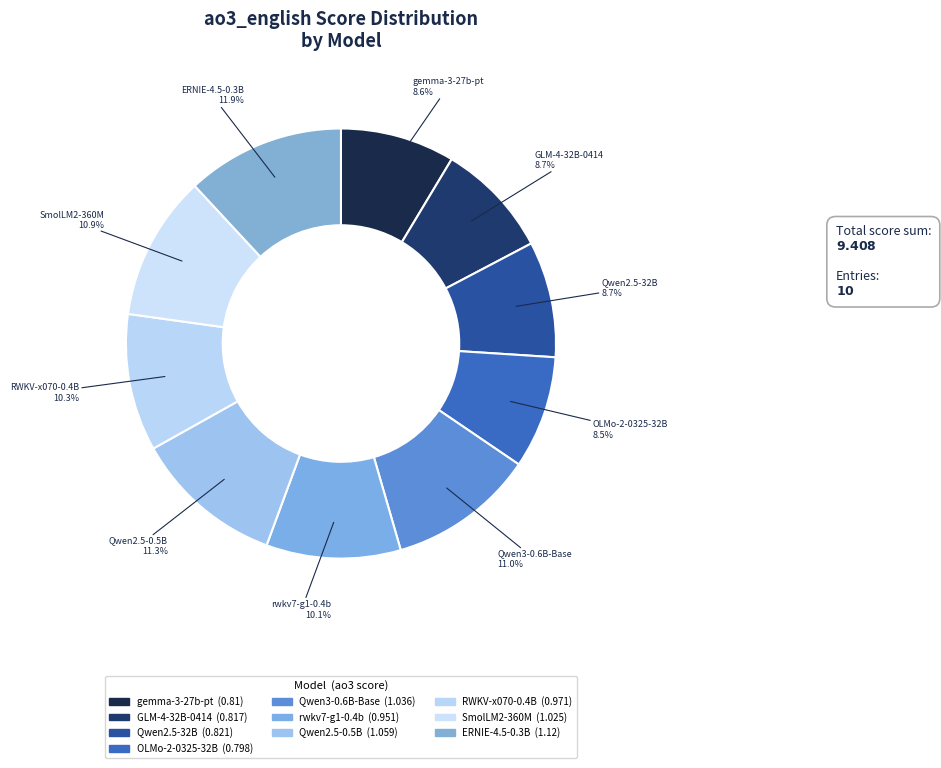

To the nearest percent, what is the difference between the largest and smallest slice percentages?

3%